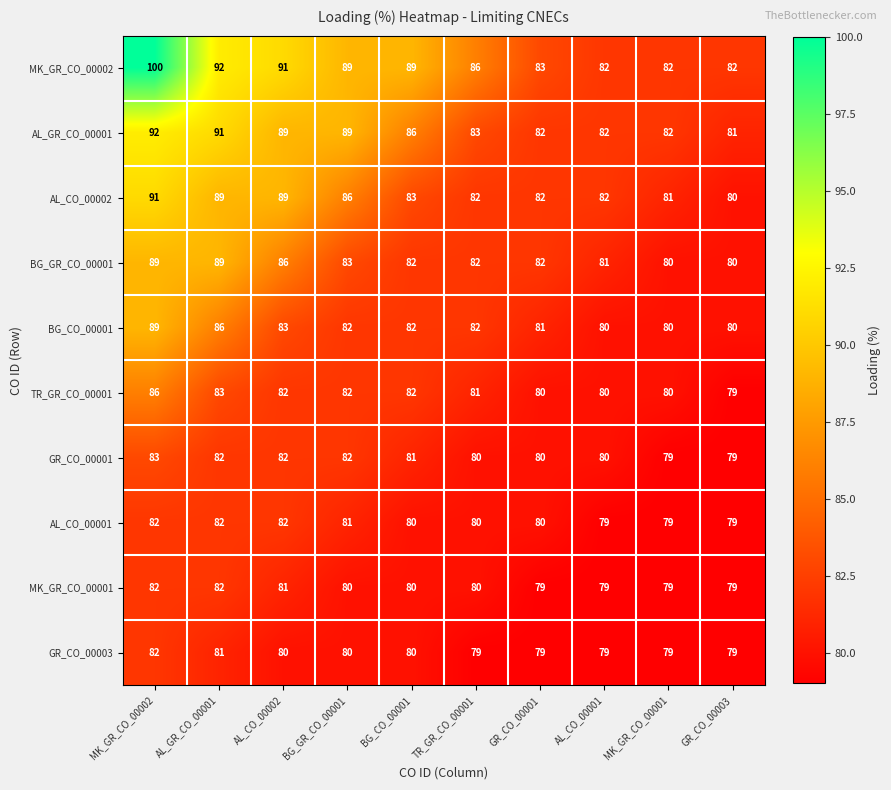

Which series has the widest spread of values?

MK_GR_CO_00002